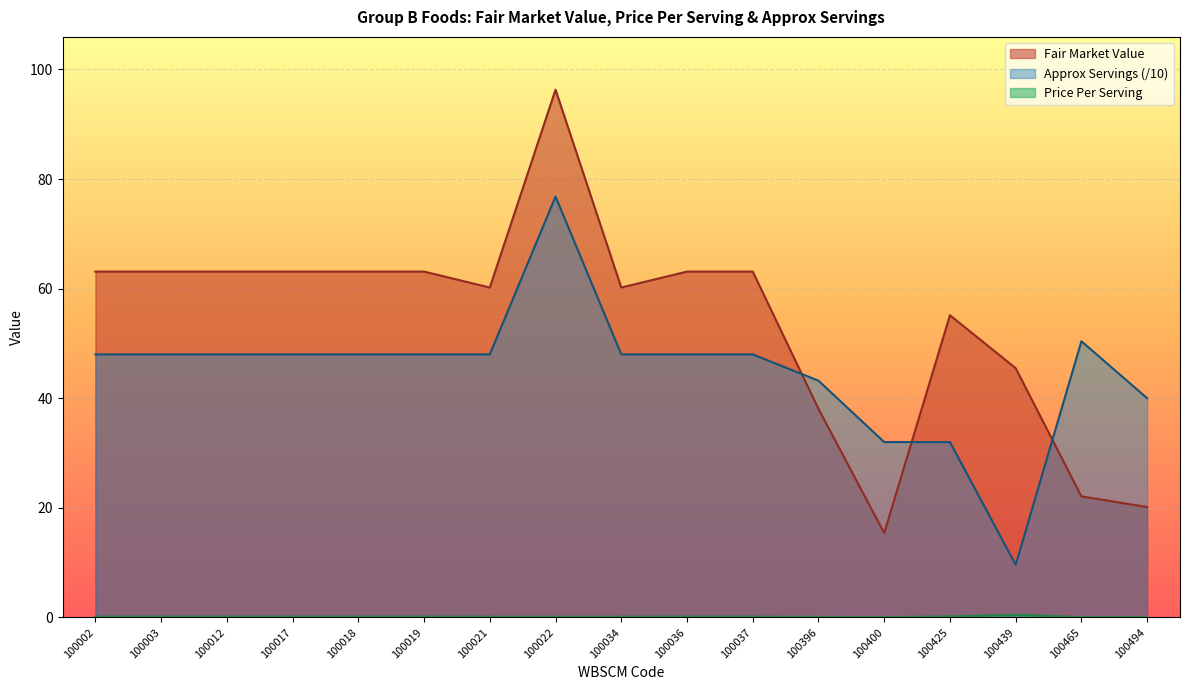

Between 100400 and 100425, which is larger?

100425